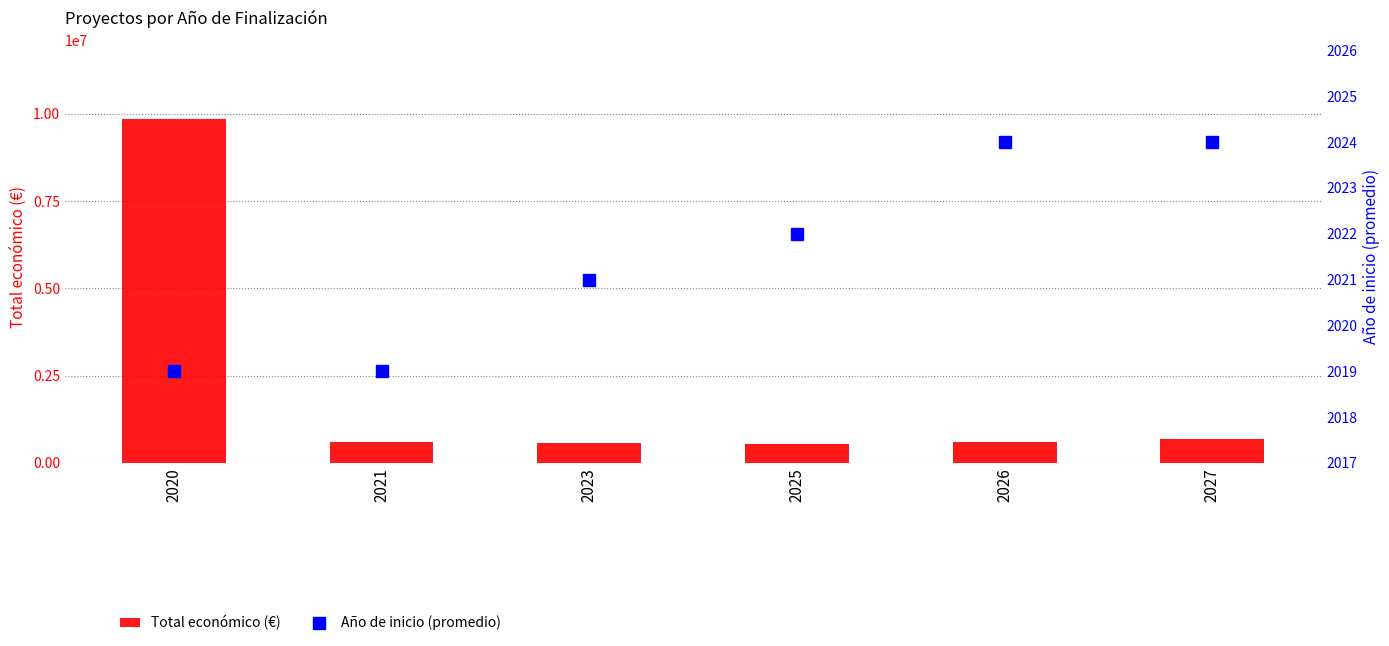

What is the total value across all series at 2023?

561583